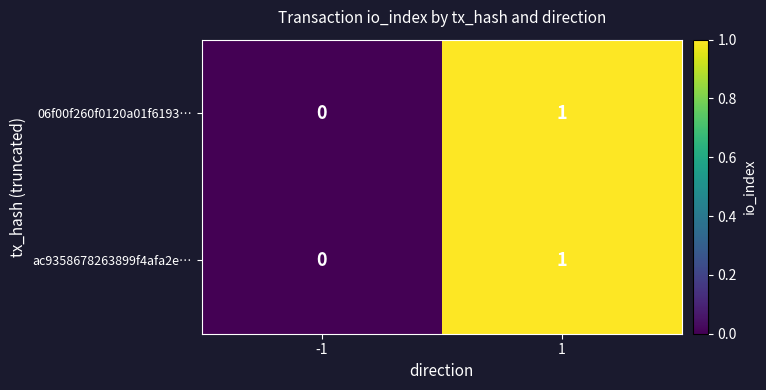

Rank the categories by 06f00f260f0120a01f6193… value from lowest to highest.

-1, 1